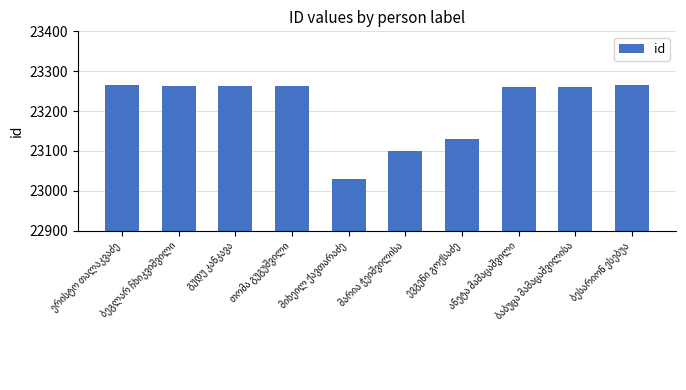

What is the value of the 5th bar from the left?

23029